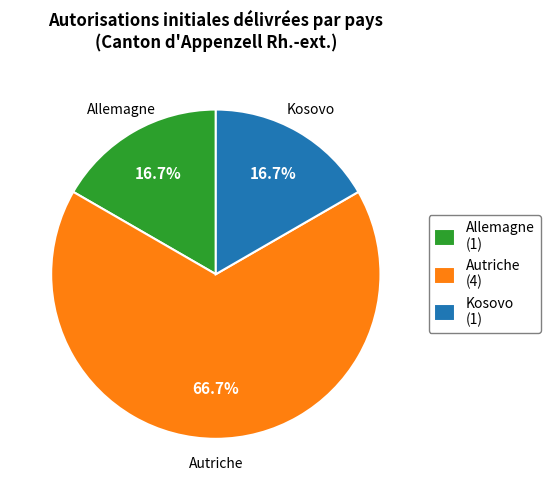

Between Autriche (4) and Kosovo (1), which is larger?

Autriche (4)